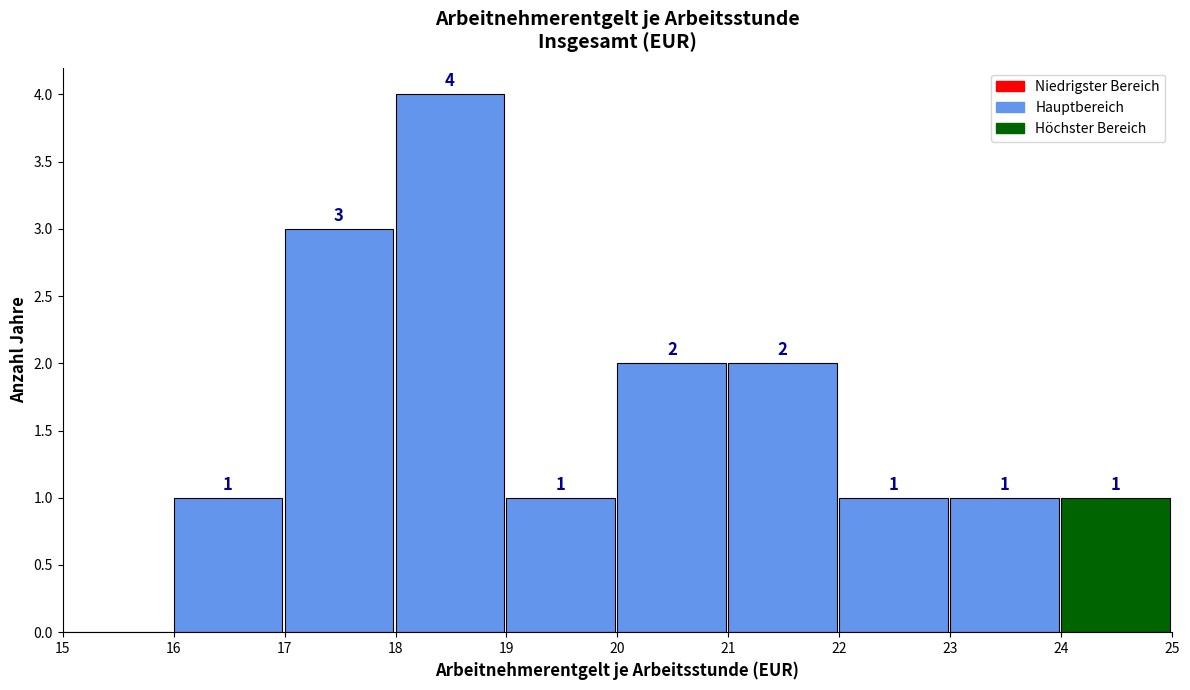

Over which range of the x-axis is the bar tallest?

18 to 19